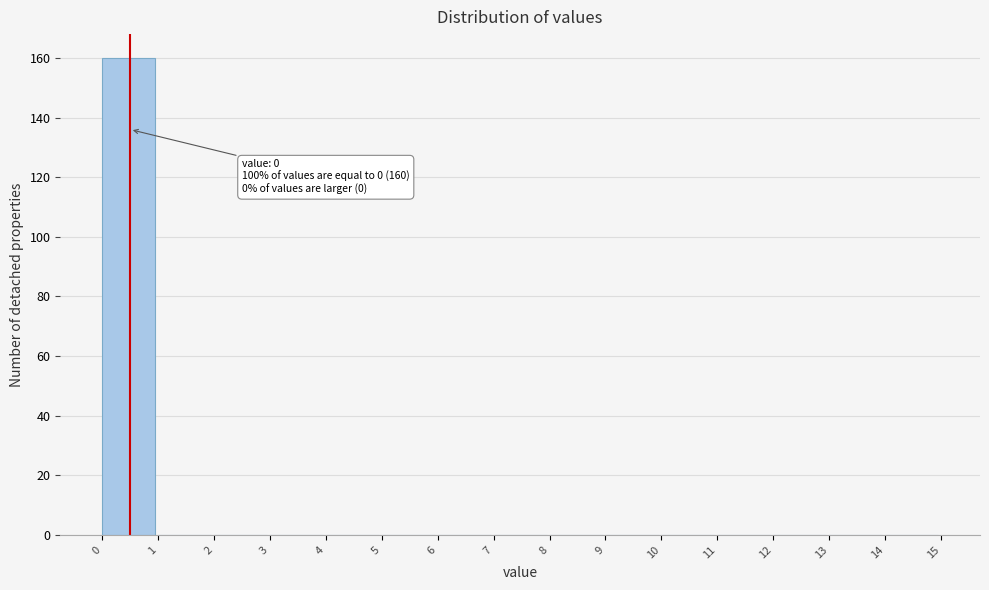

Which range on the x-axis has the tallest bar?

0 to 1